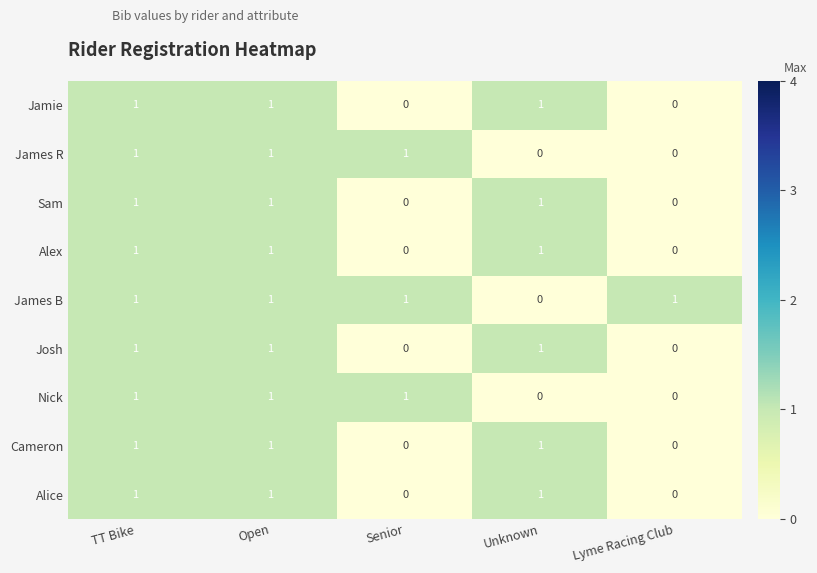

How many series are shown in this chart?

9